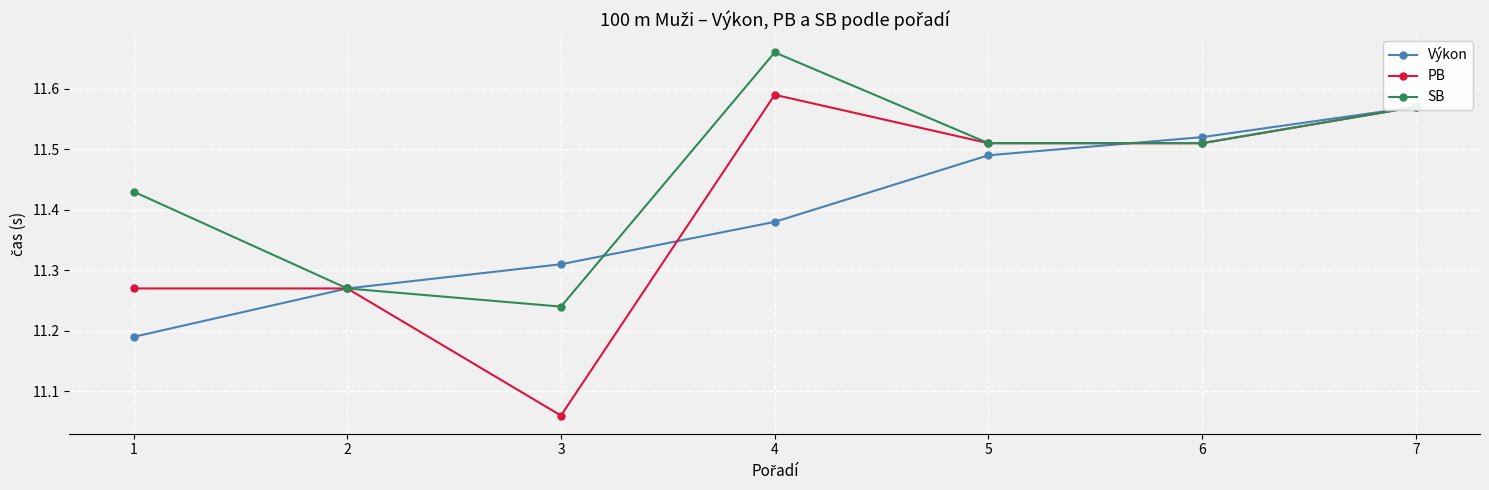

At how many categories does at least one series exceed 11?

7